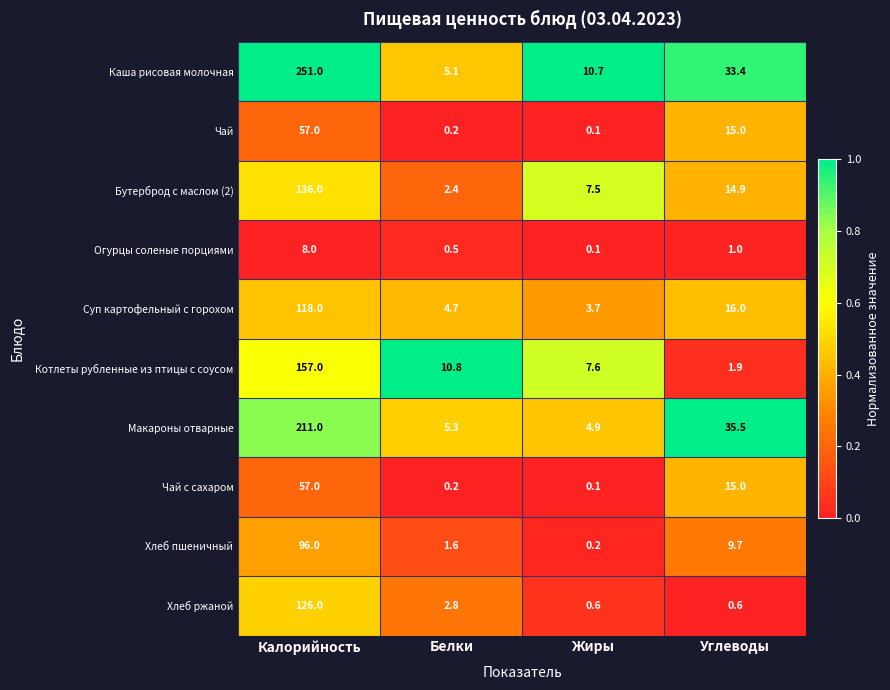

At which label does Котлеты рубленные из птицы с соусом reach its minimum?

Углеводы